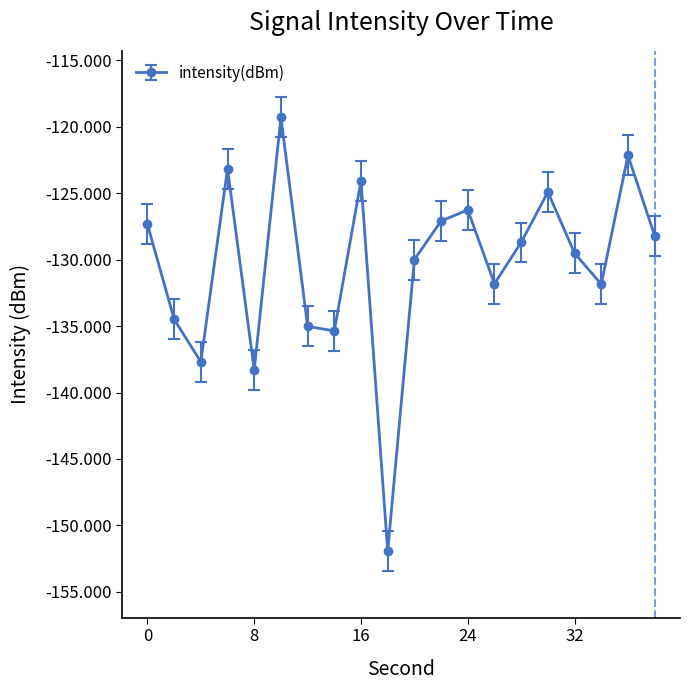

How many points are higher than both their immediate neighbors (excluding endpoints)?

6